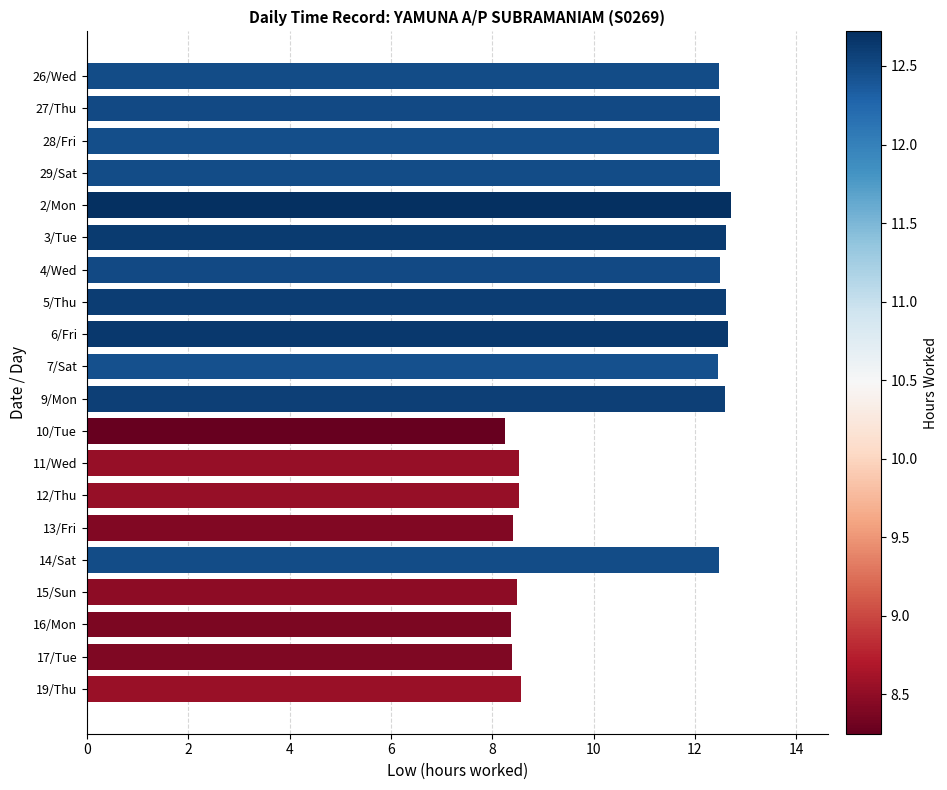

How many series are shown in this chart?

1